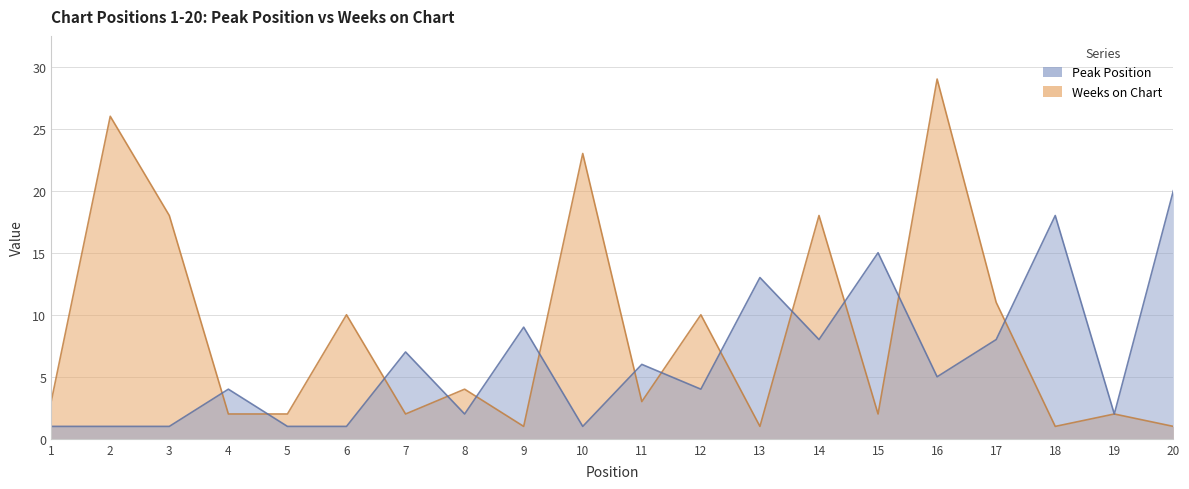

Which category has the highest value across all series?

16